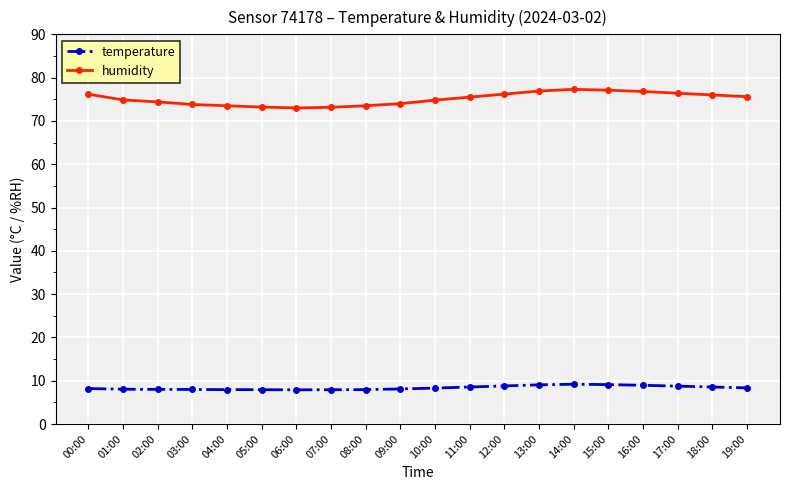

At 05:00, list the series in order from largest to smallest.

humidity, temperature